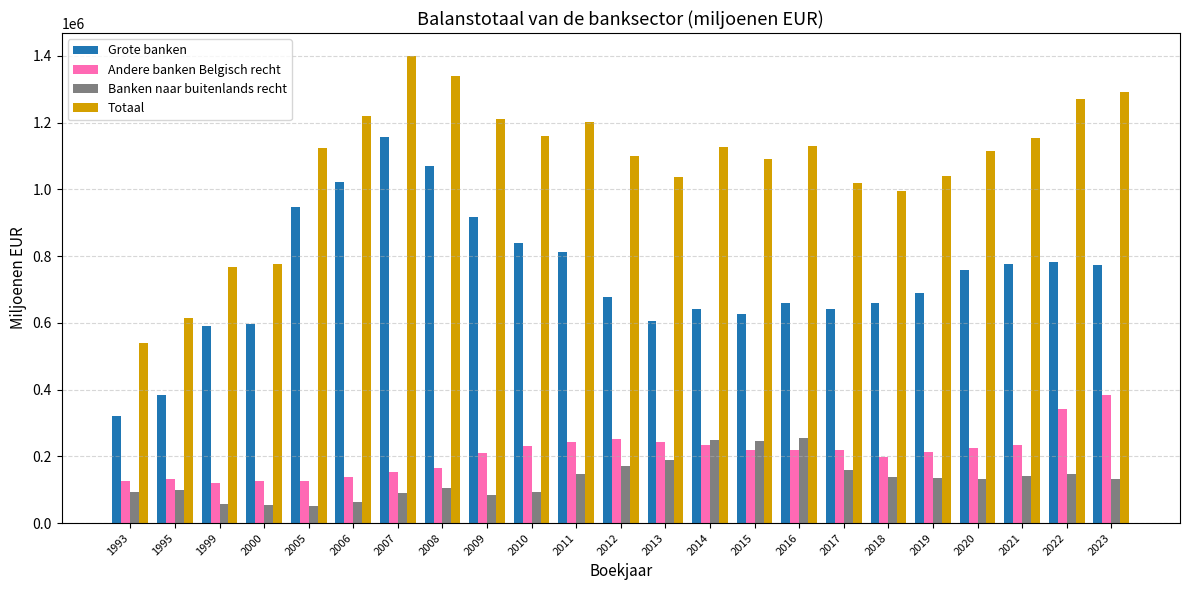

List the series in order of their peak value, highest first.

Totaal, Grote banken, Andere banken Belgisch recht, Banken naar buitenlands recht